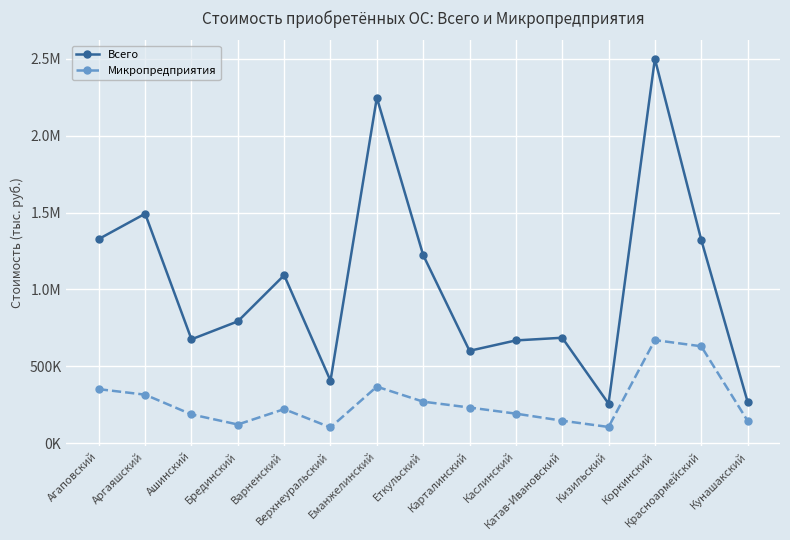

Does the chart have visible grid lines?

Yes